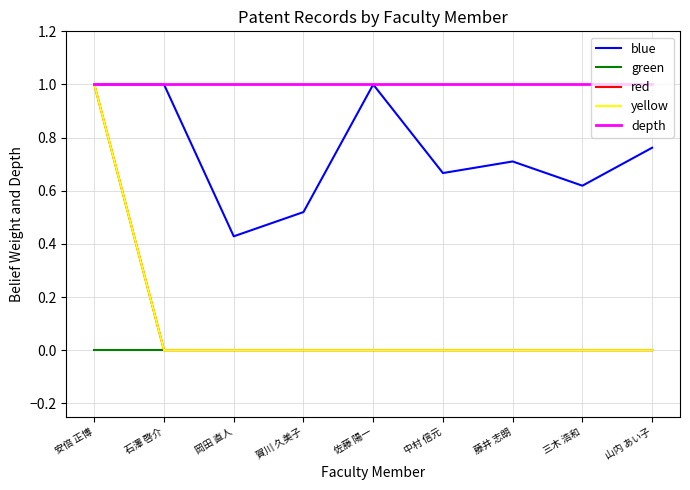

Does the chart have visible grid lines?

Yes